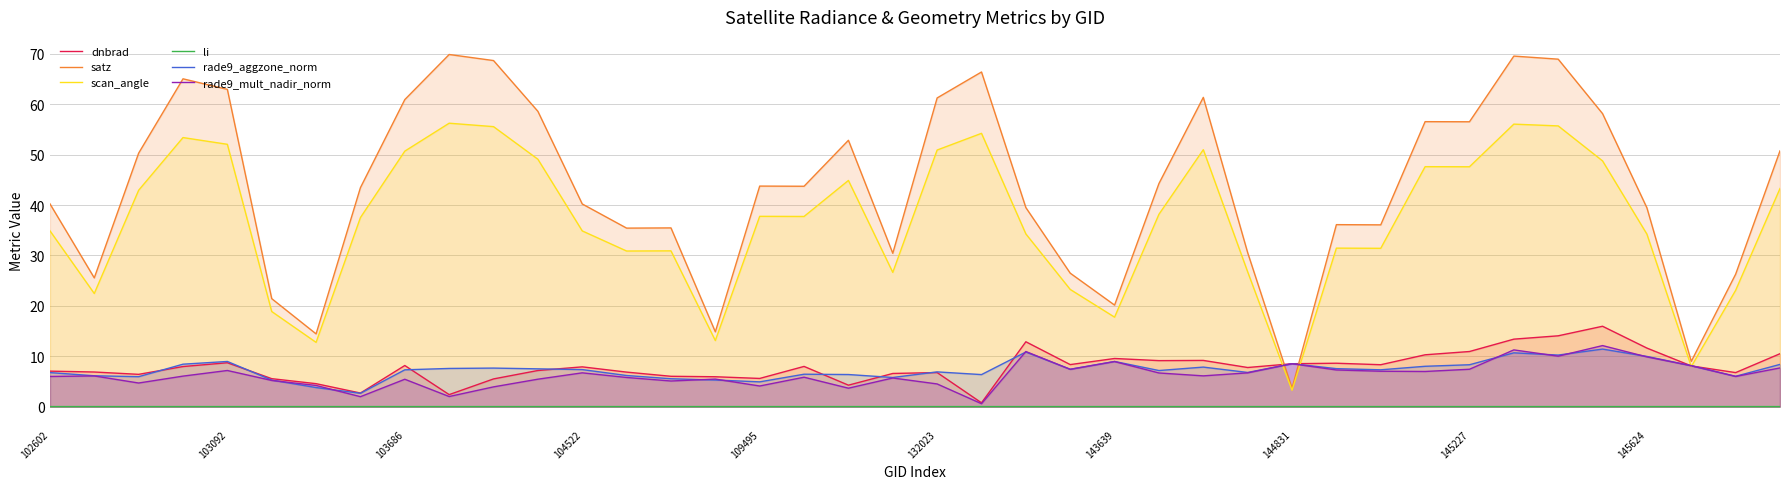

Which series has the largest total across all categories?

satz